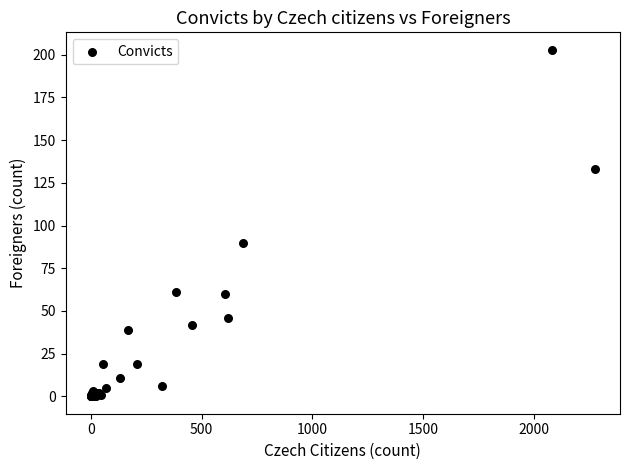

What Y value in the scatter plot is closest to 101?

90